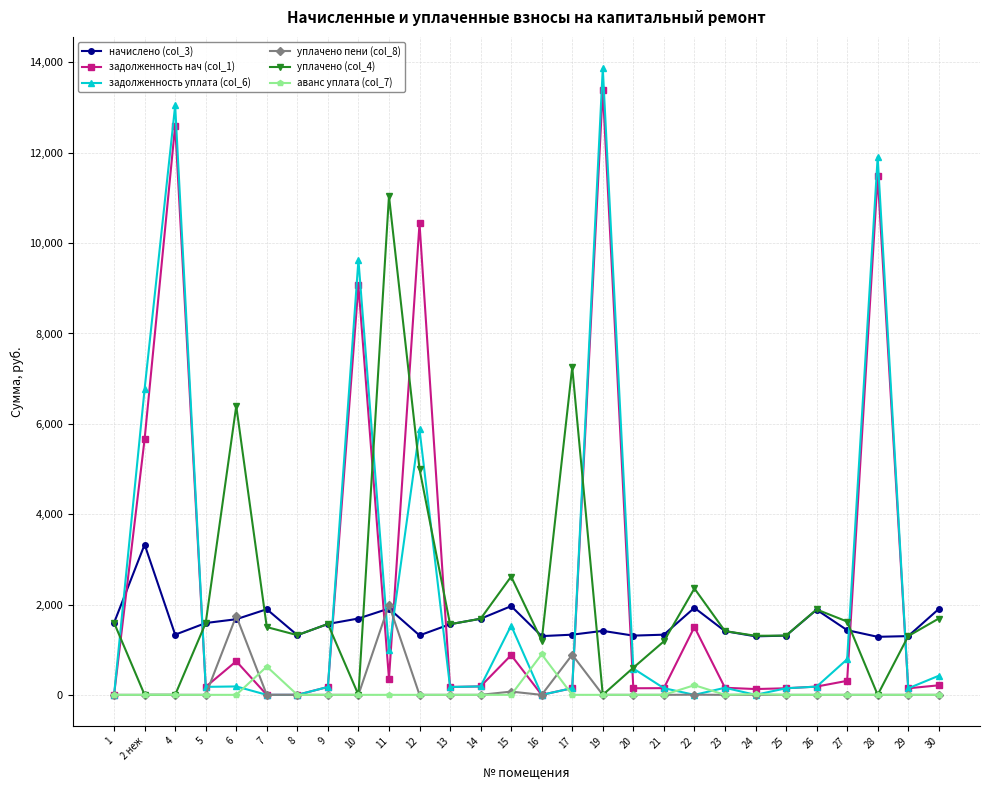

What is the highest value of the уплачено (col_4) series?

11042.7